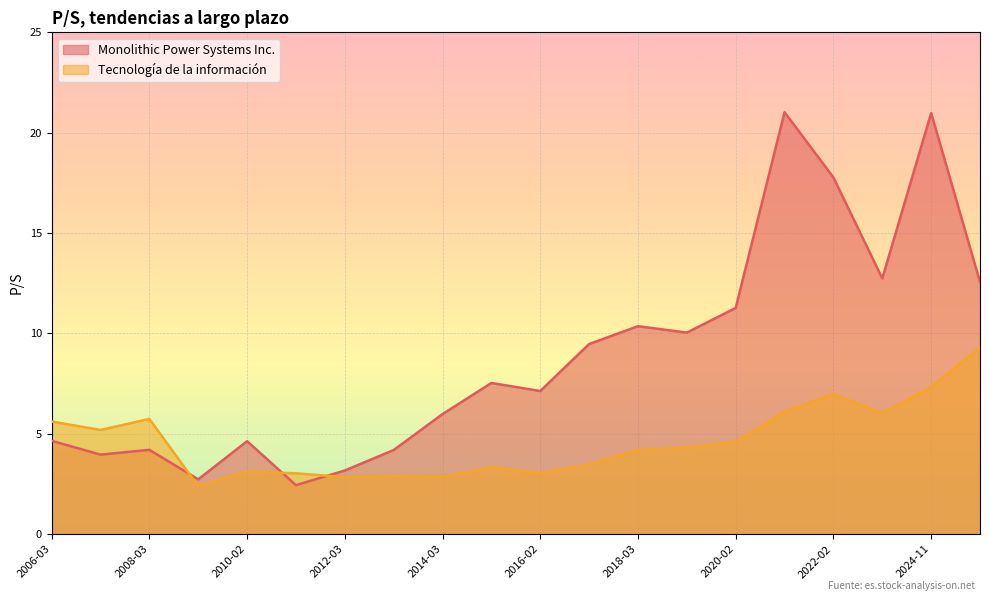

What are all the series names shown in the legend?

Monolithic Power Systems Inc., Tecnología de la información